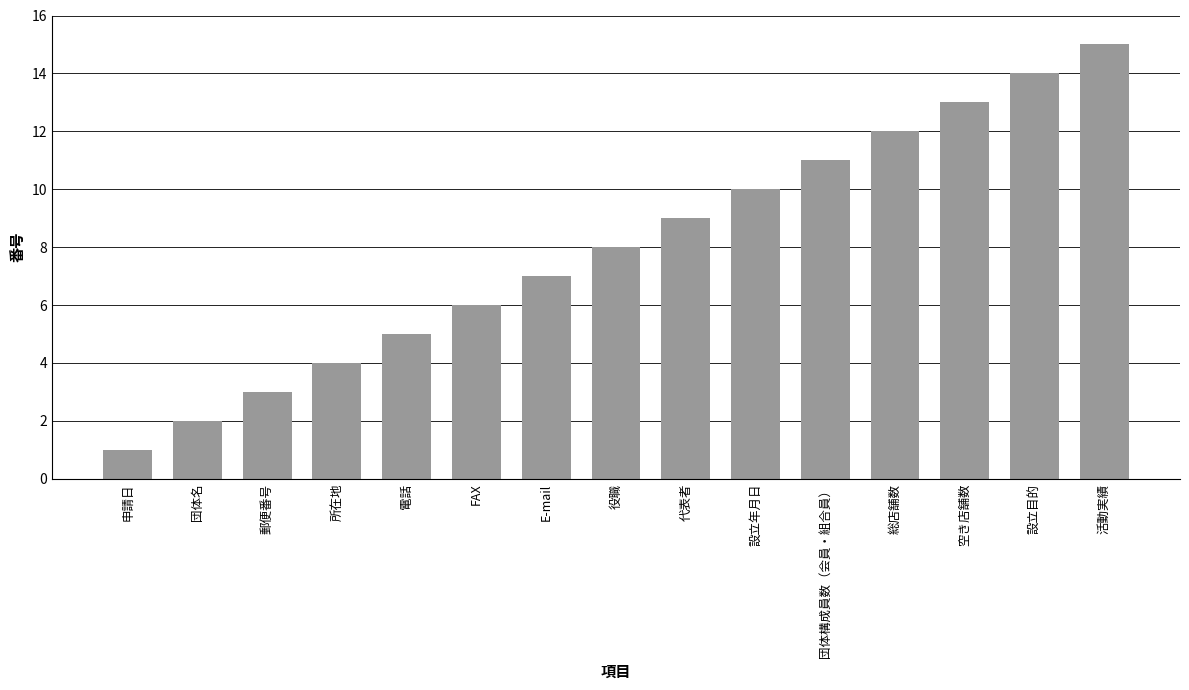

Rank the categories by value from highest to lowest.

活動実績, 設立目的, 空き店舗数, 総店舗数, 団体構成員数（会員・組合員）, 設立年月日, 代表者, 役職, E-mail, FAX, 電話, 所在地, 郵便番号, 団体名, 申請日